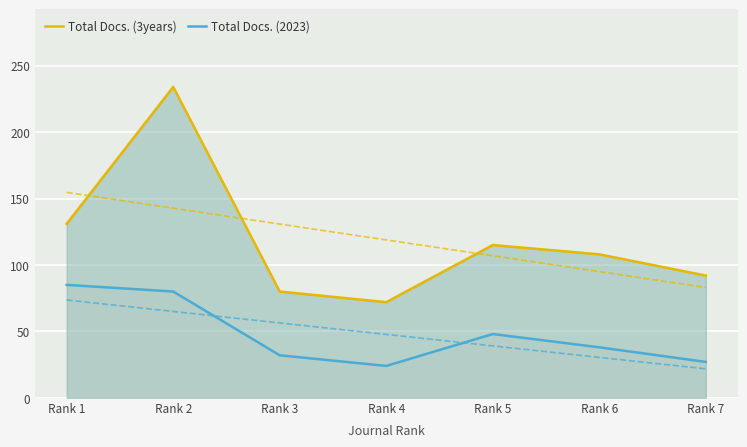

Is the value of Total Docs. (2023) at Rank 3 greater than the value of Total Docs. (3years) at Rank 4?

No